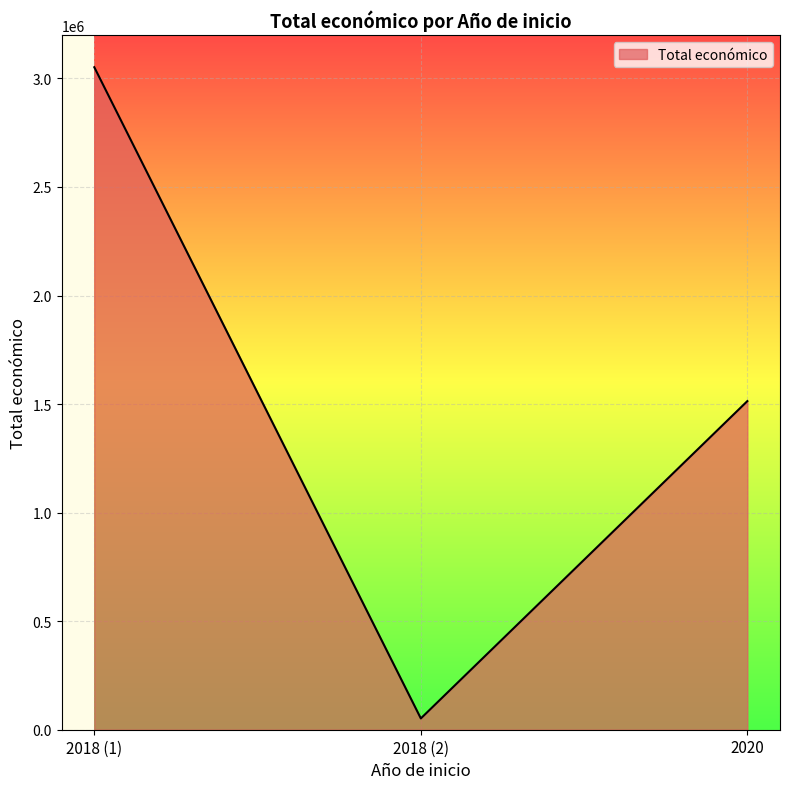

Which label corresponds to the largest value in the chart?

2018 (1)